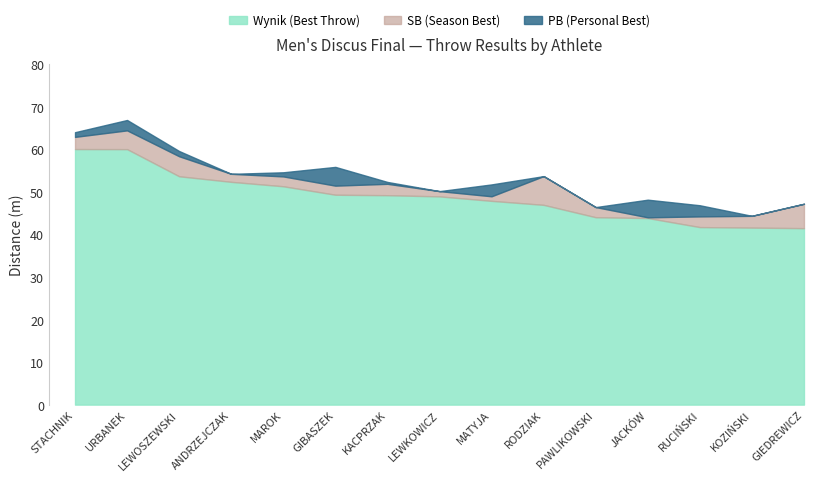

What is the average value of the SB (Season Best) series?

51.8